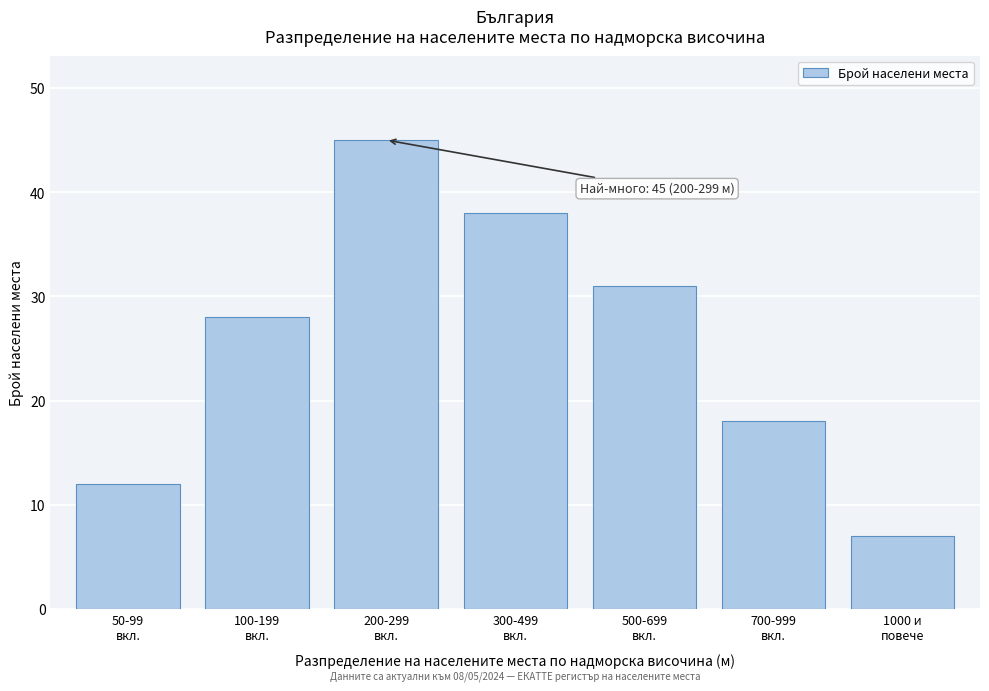

Reading right to left, list all the values displayed in this chart.

7	18	31	38	45	28	12